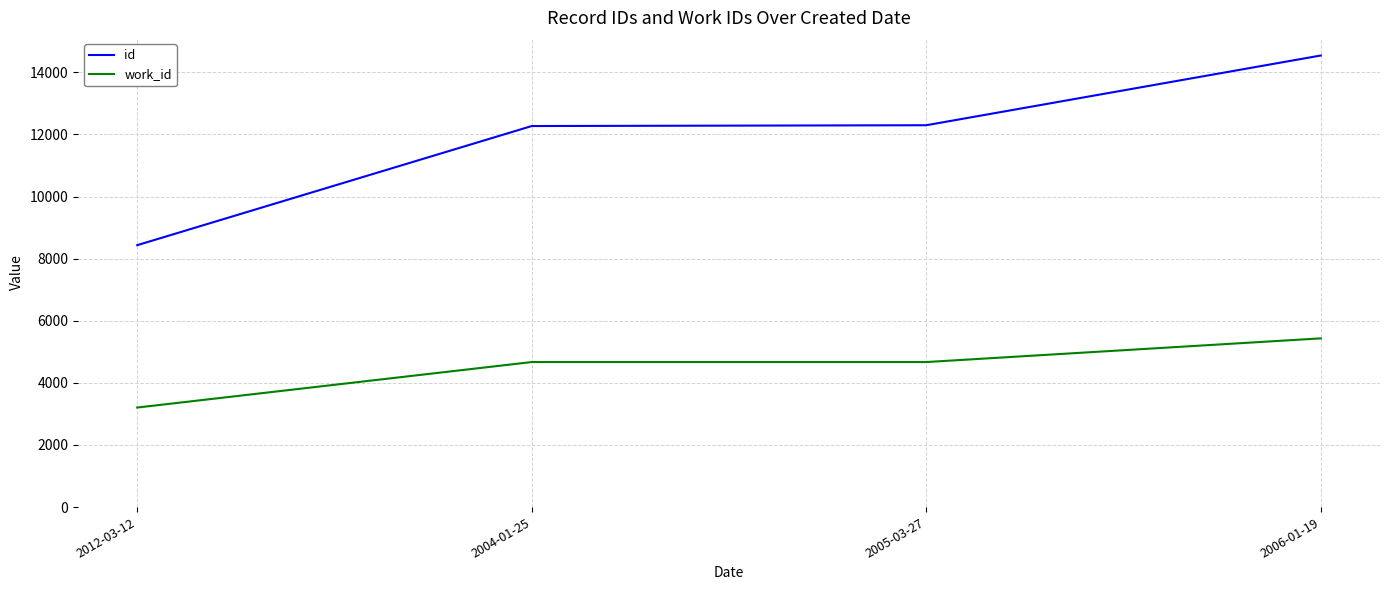

Which category has the lowest value in the work_id series?

2012-03-12